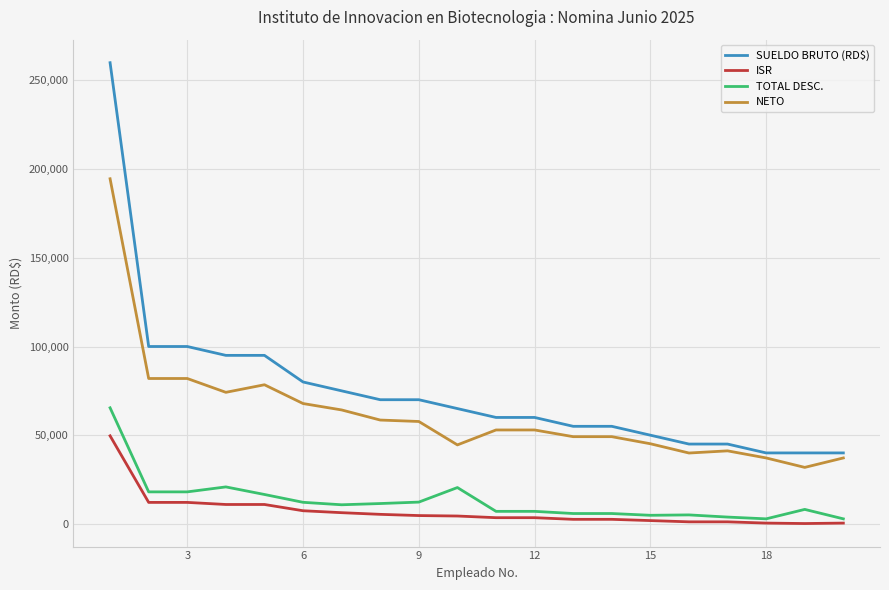

What is the maximum value for SUELDO BRUTO (RD$)?

260000.0